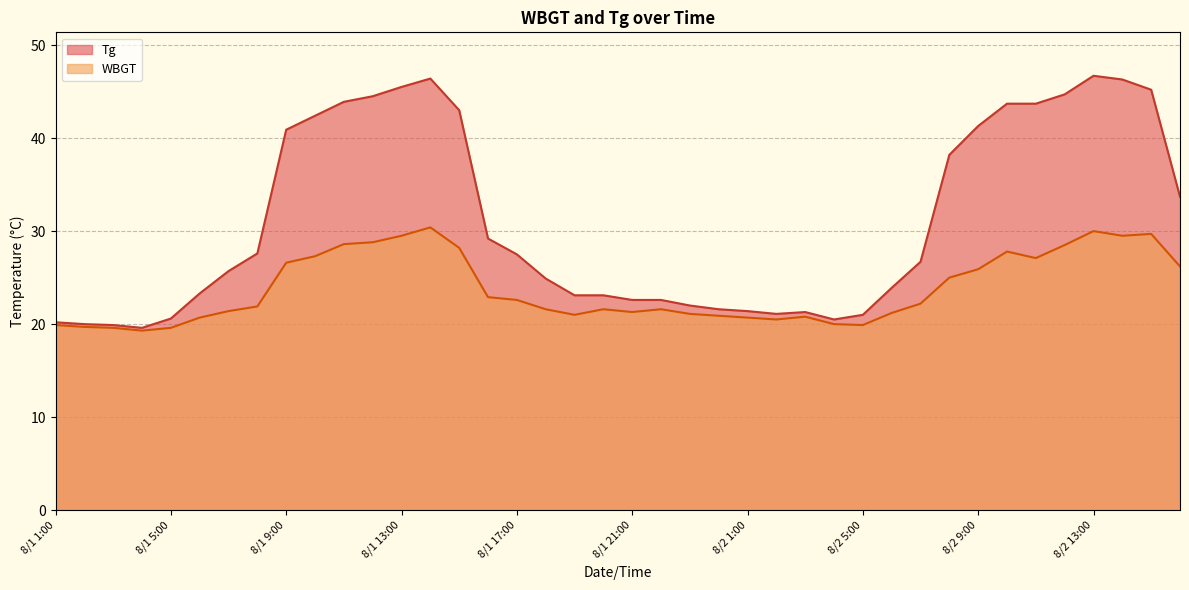

Which label corresponds to the largest value in the chart?

8/2 13:00